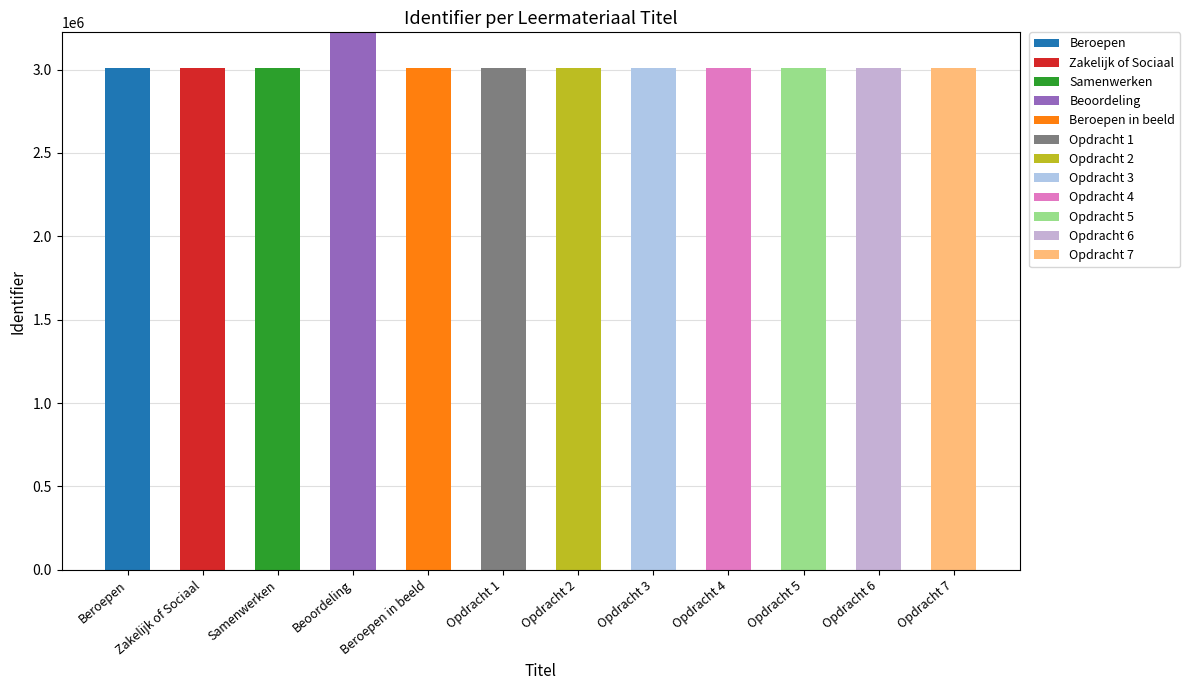

What is the label of the 12th bar from the right?

Beroepen